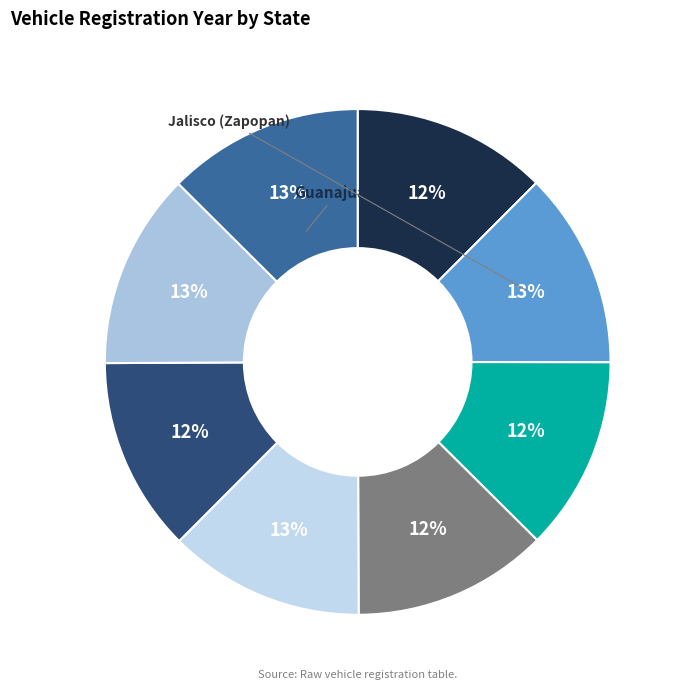

How many segments does this pie chart have?

8